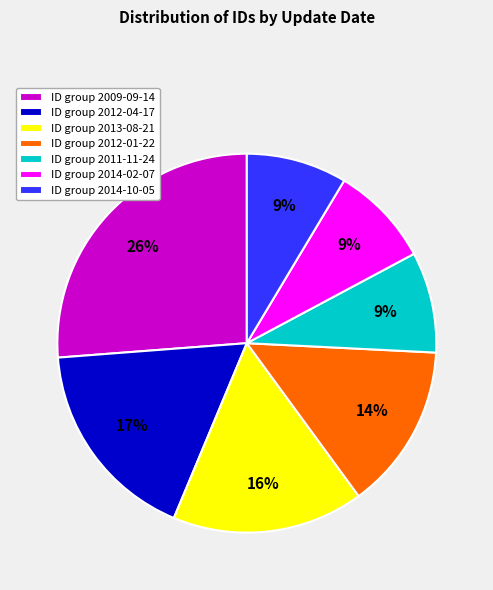

Do ID group 2012-01-22 and ID group 2014-02-07 together represent more than half of the pie?

No